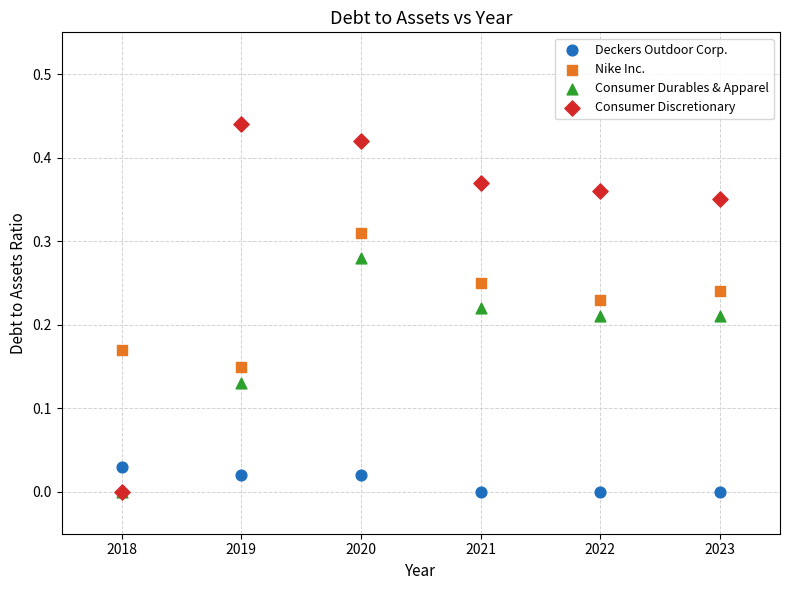

Which series contains the highest Y value?

Consumer Discretionary